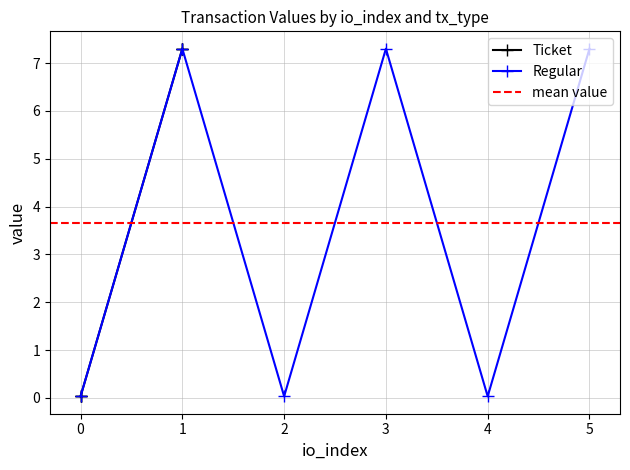

The value of Regular at 4 is 0.0. True or false?

True